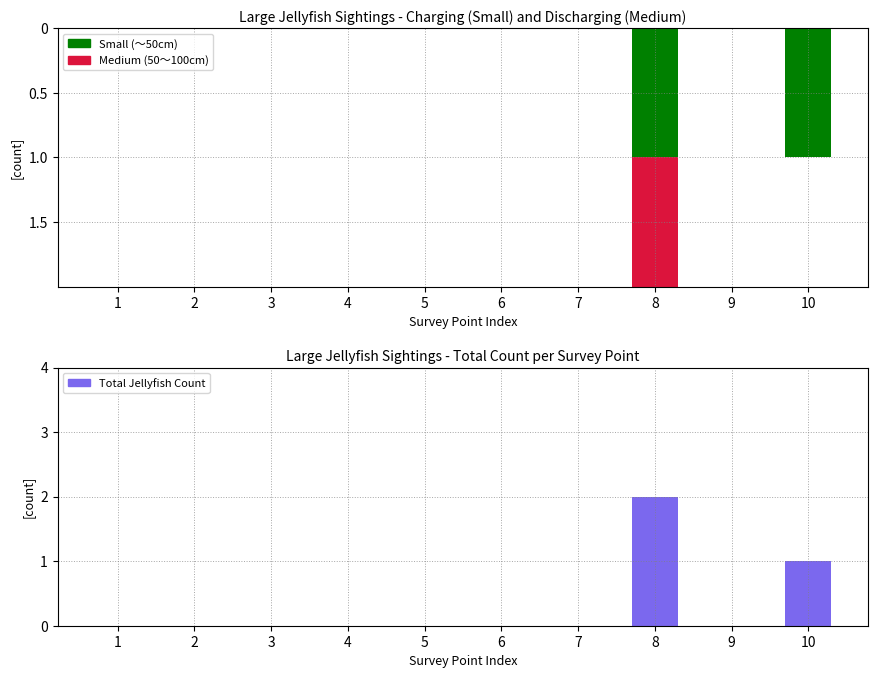

Is the value of Medium (50～100cm) at 10 greater than the value of Total Jellyfish Count at 3?

No